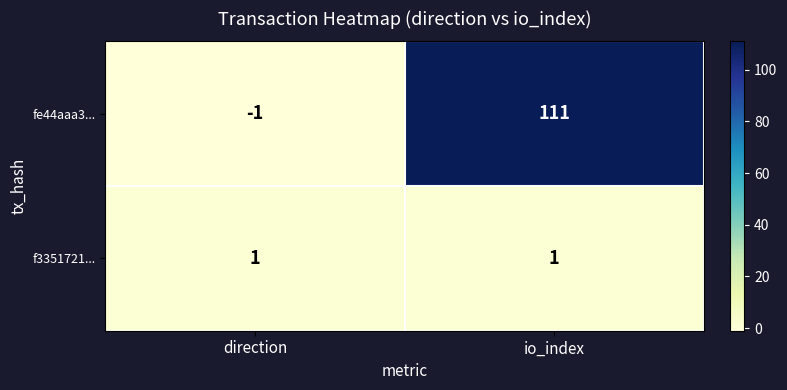

At which category does the chart reach its peak across all series?

io_index